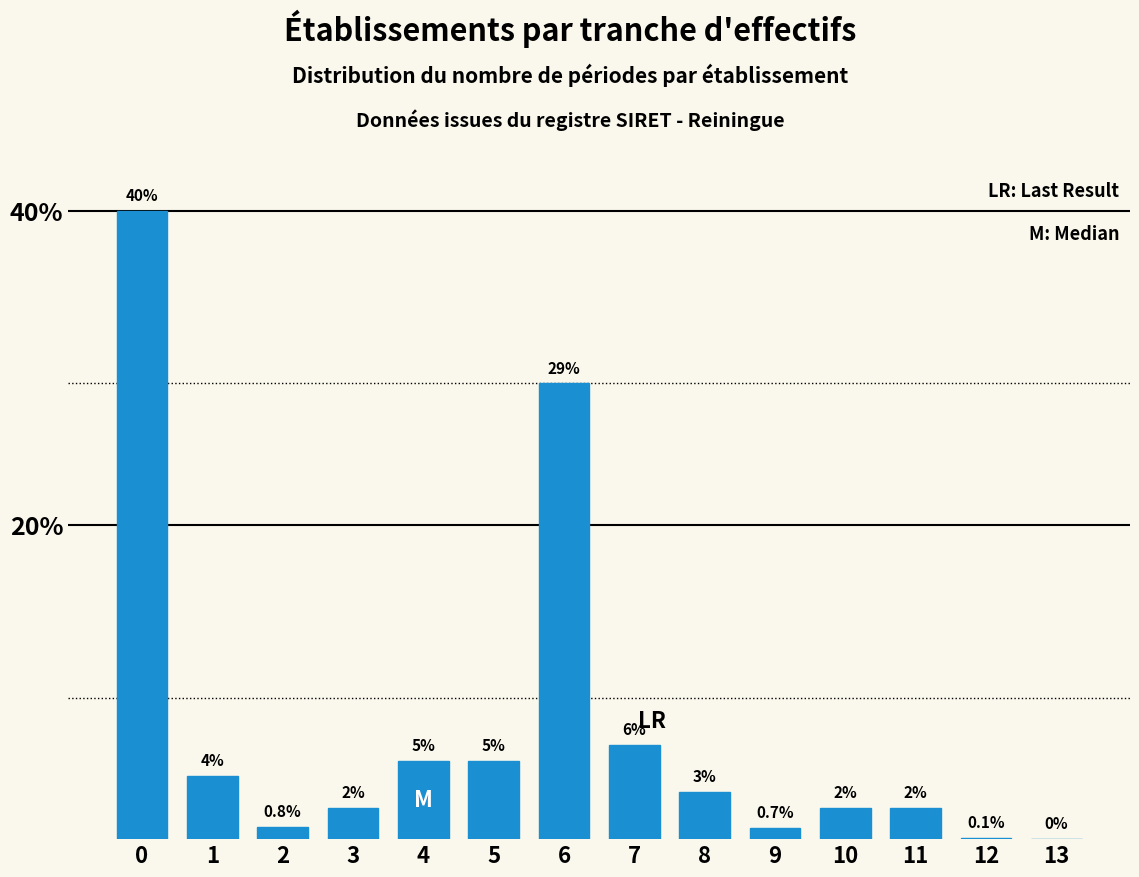

Reading right to left, list all the values displayed in this chart.

13=0.0	12=0.1	11=2.0	10=2.0	9=0.7	8=3.0	7=6.0	6=29.0	5=5.0	4=5.0	3=2.0	2=0.8	1=4.0	0=40.0